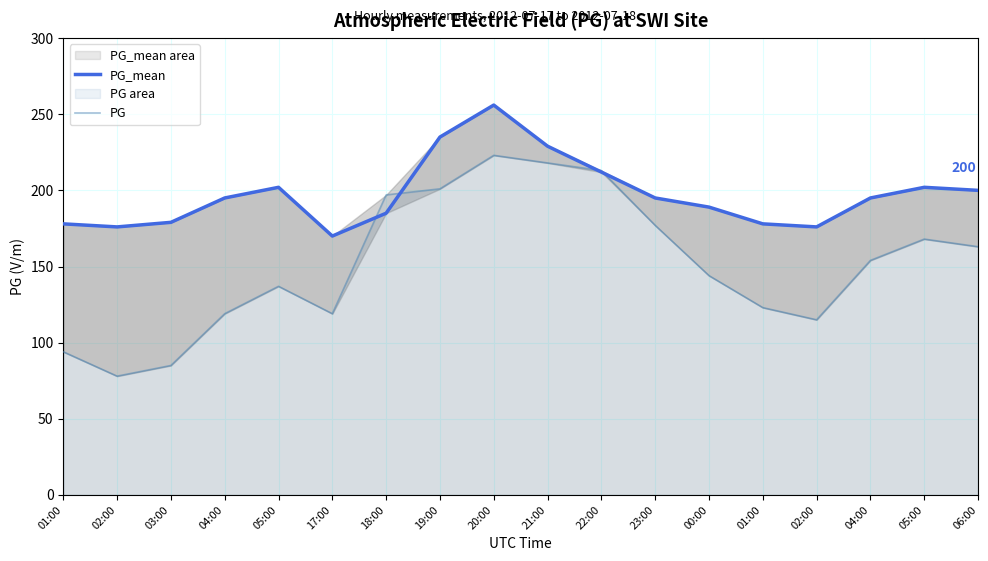

At which label does PG_mean first exceed 195?

05:00